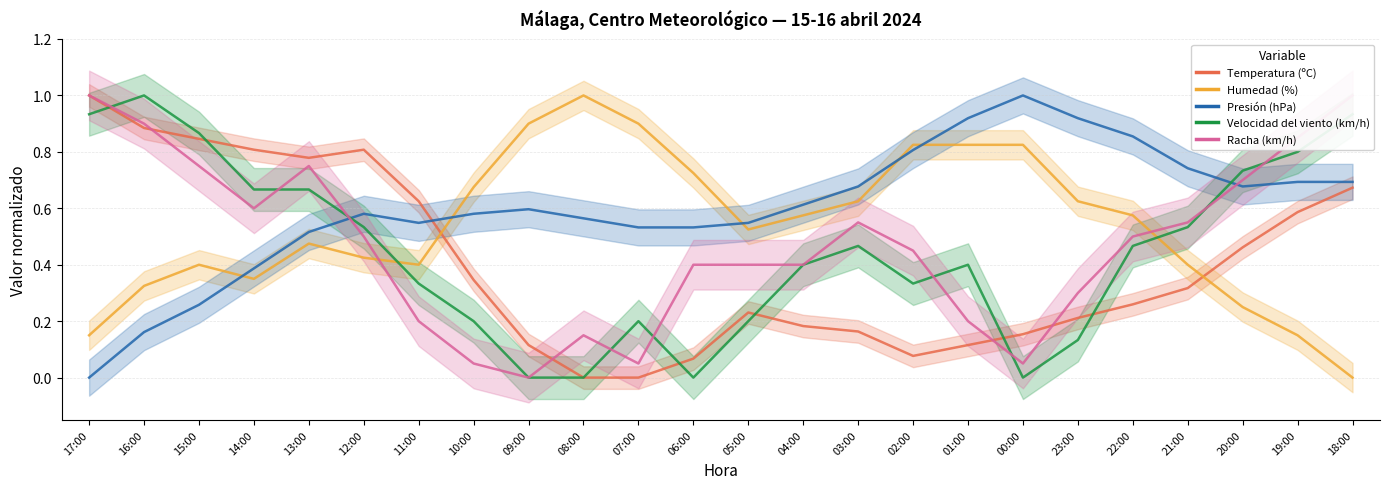

What is the difference between the Presión (hPa) values at 22:00 and 13:00?

0.3